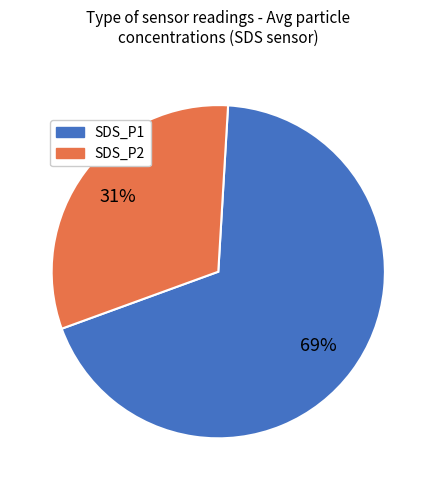

Which category has the smallest portion of the pie?

SDS_P2